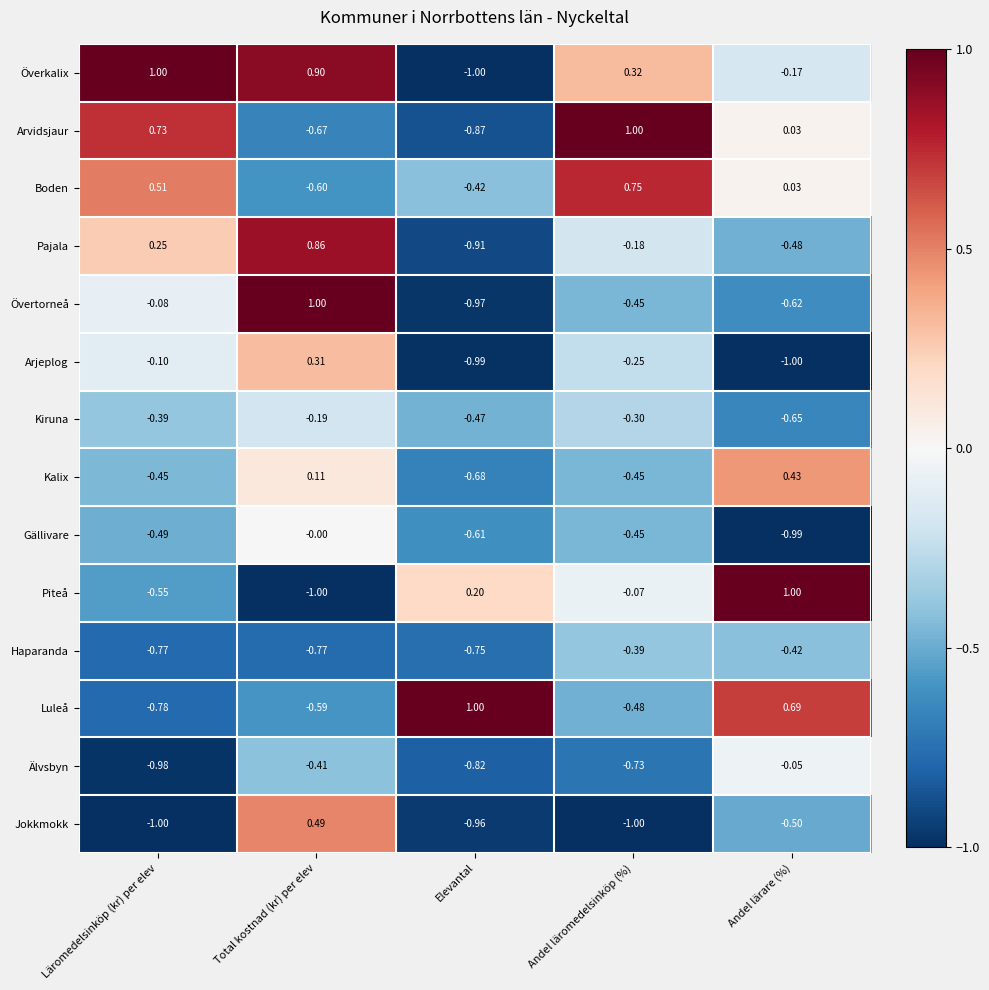

Is the value of Kalix at Elevantal greater than the value of Luleå at Andel lärare (%)?

No